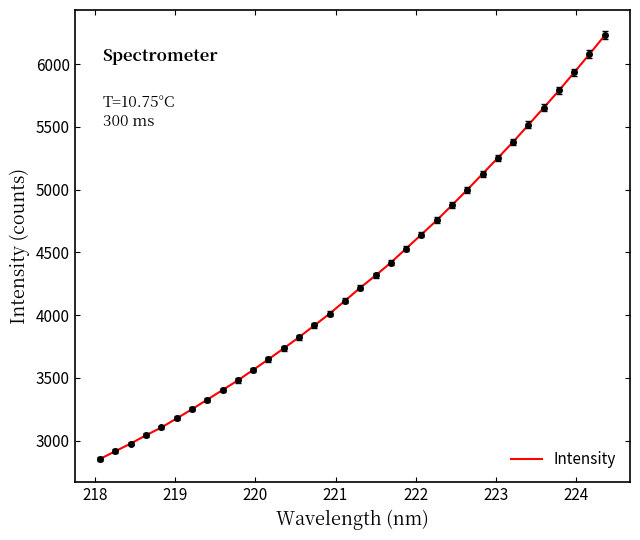

What is the greatest value displayed?

6229.1